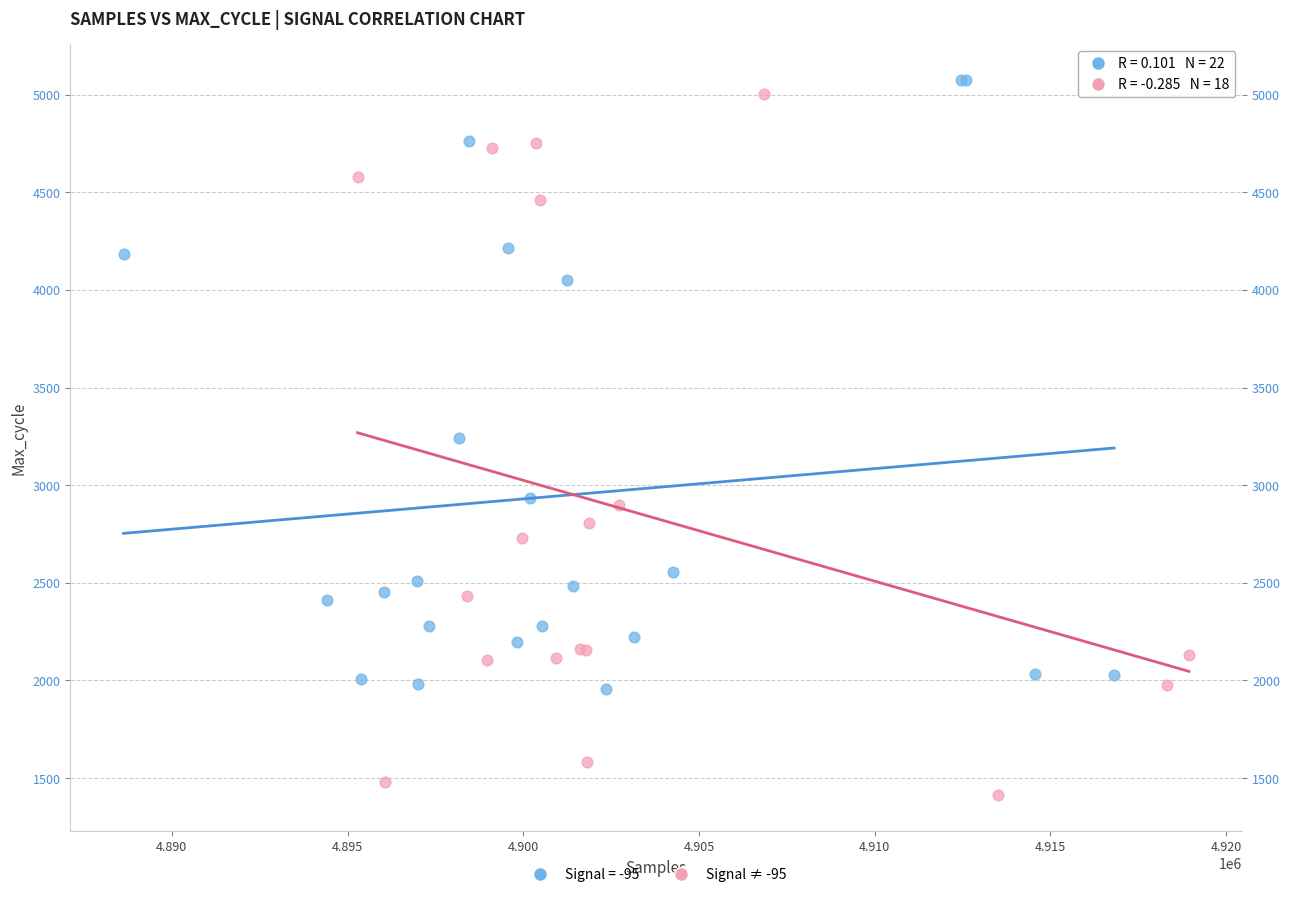

Which series contains the lowest Y value?

Signal ≠ -95